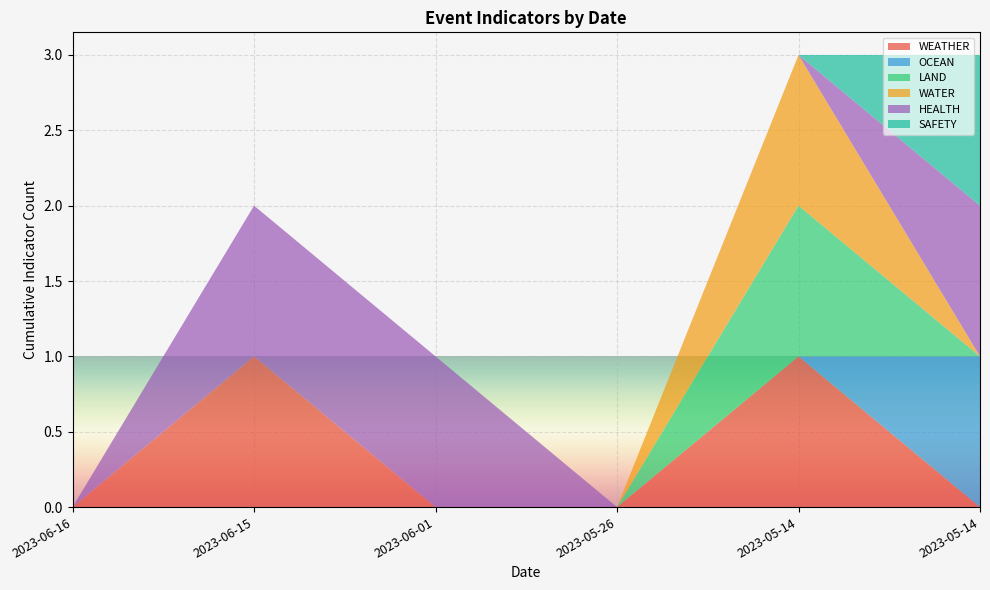

Reading right to left, what are all the values shown in this chart?

WEATHER: 0	1	0	0	1	0
OCEAN: 1	0	0	0	0	0
LAND: 0	1	0	0	0	0
WATER: 0	1	0	0	0	0
HEALTH: 1	0	0	1	1	0
SAFETY: 1	0	0	0	0	0